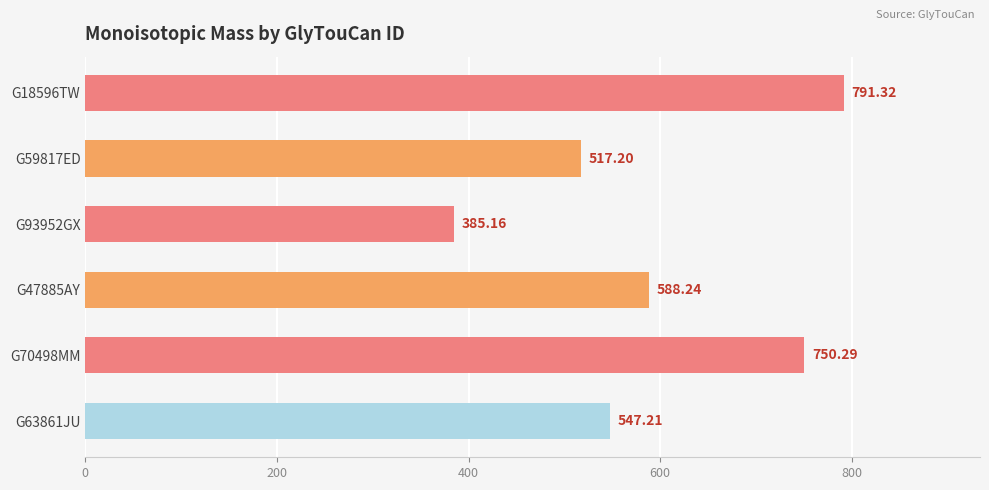

What is the average value?

596.6